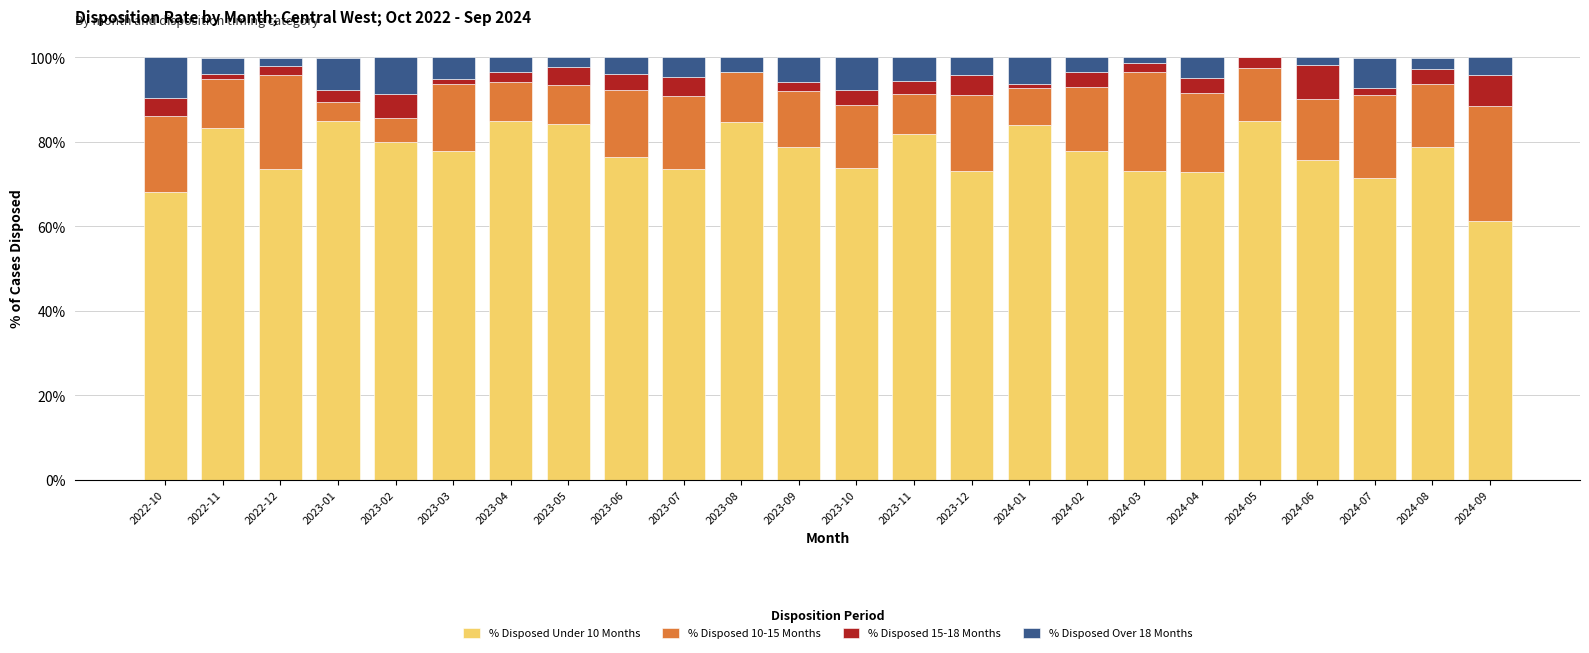

The % Disposed 10-15 Months series shows 0.3 at 2022-10. True or false?

False